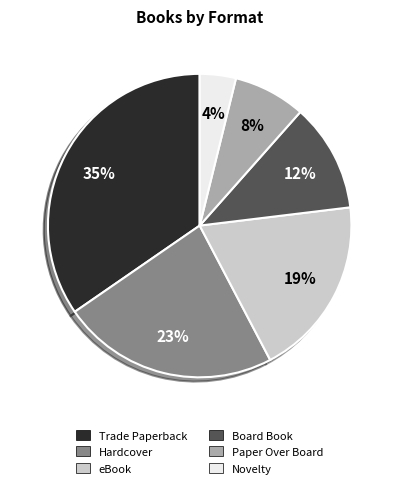

Is there a majority slice in this chart?

No